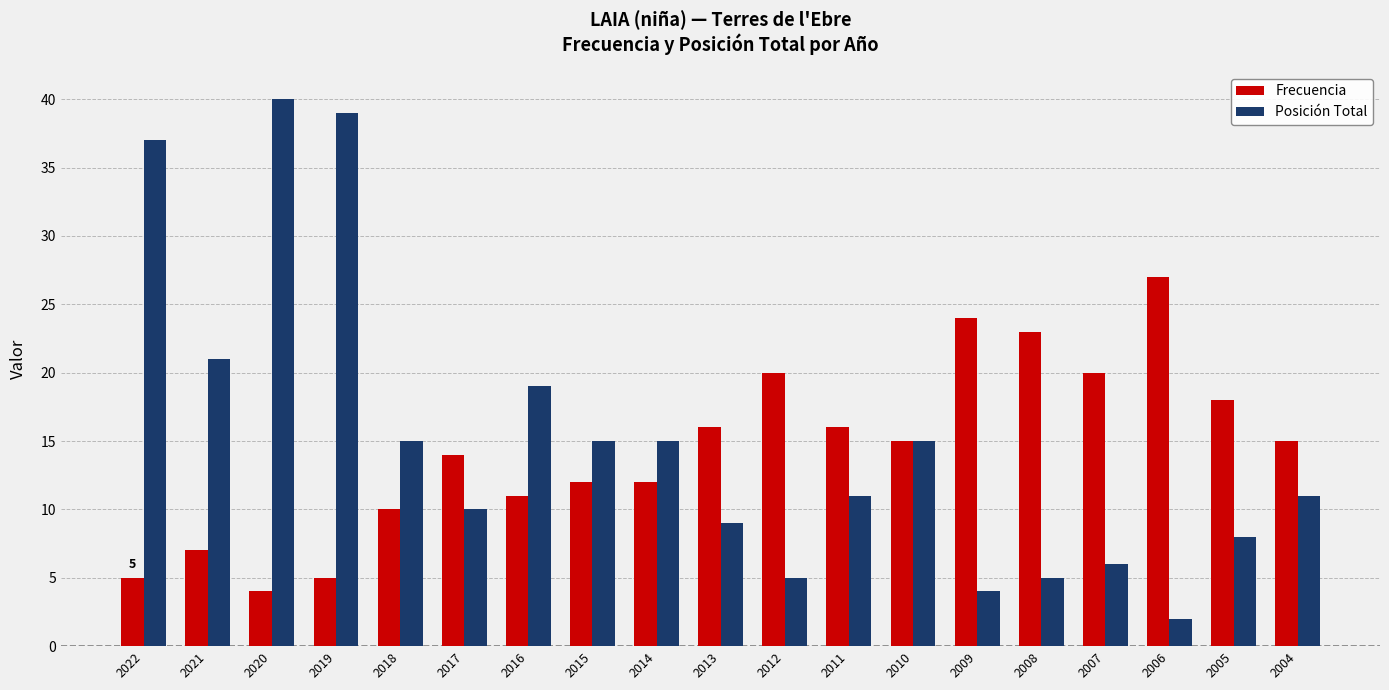

How many bars are there in total?

38